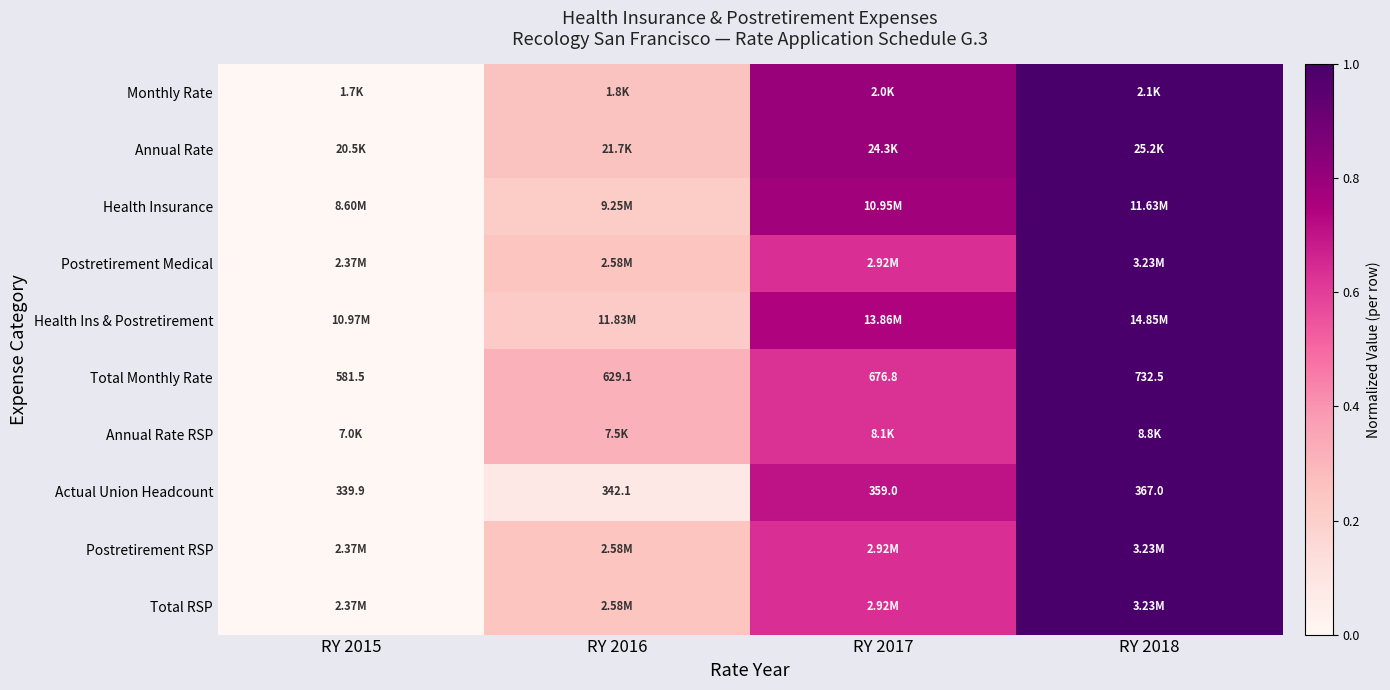

Which has a higher value, RY 2018 or RY 2016?

RY 2018